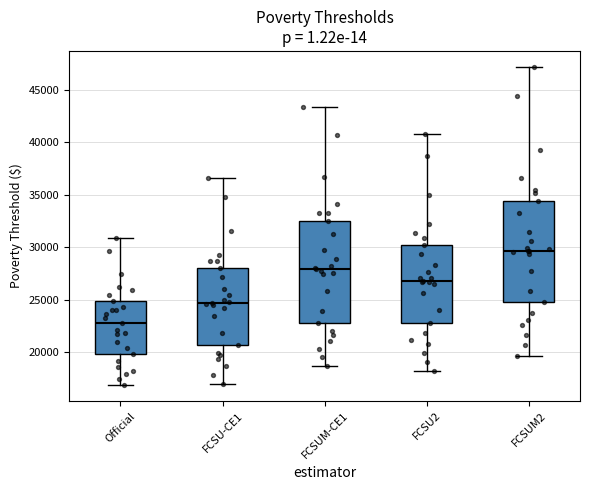

Which box's median line is the lowest?

Official